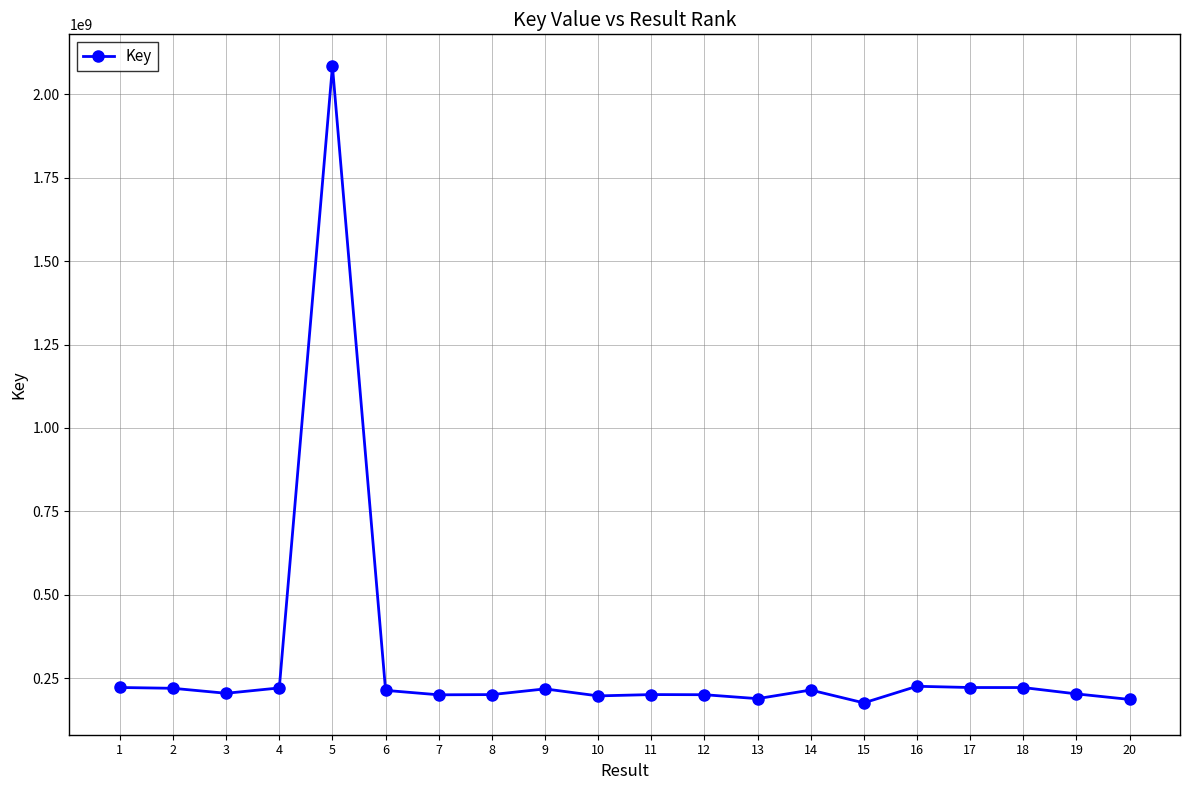

What is the greatest value displayed?

2084774853